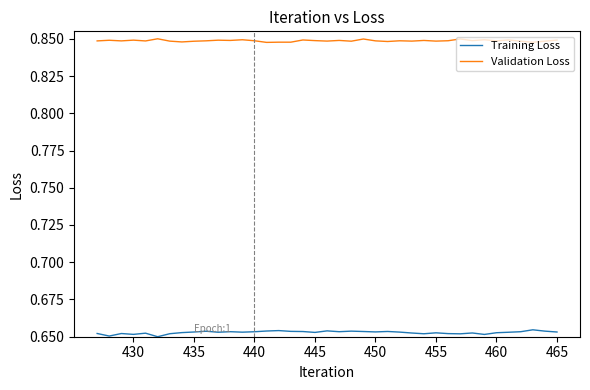

True or false: Validation Loss and Training Loss intersect in this chart.

False